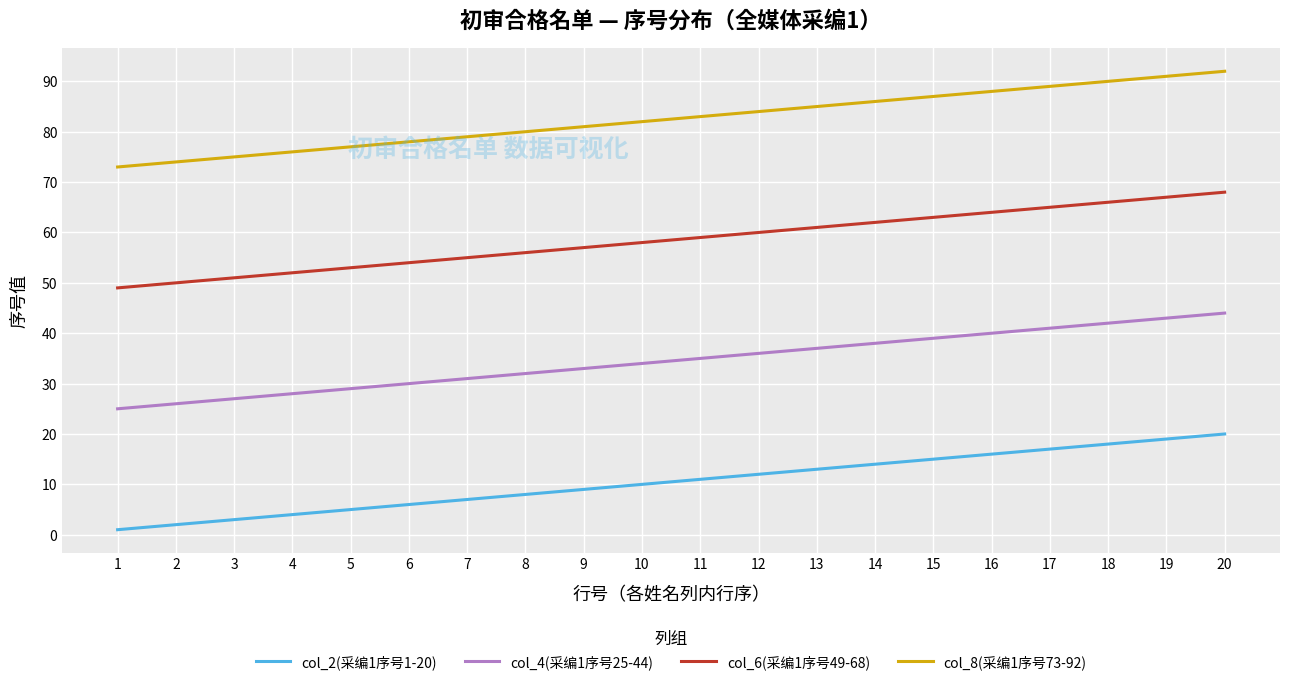

True or false: col_2(采编1序号1-20) has a value of 26 at 17.

False